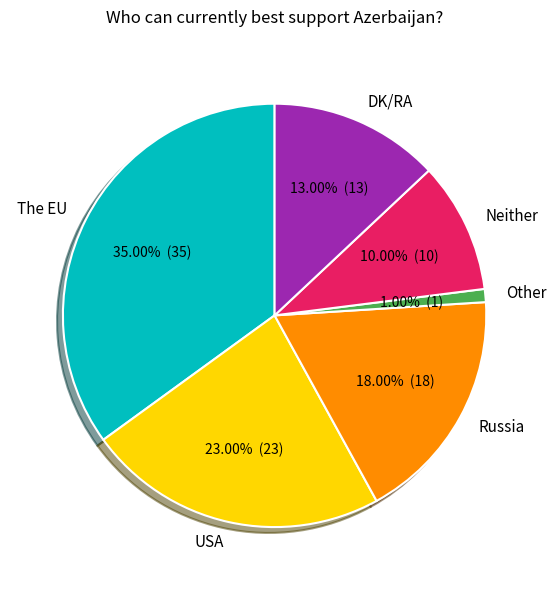

Which category has the biggest portion of the pie?

The EU